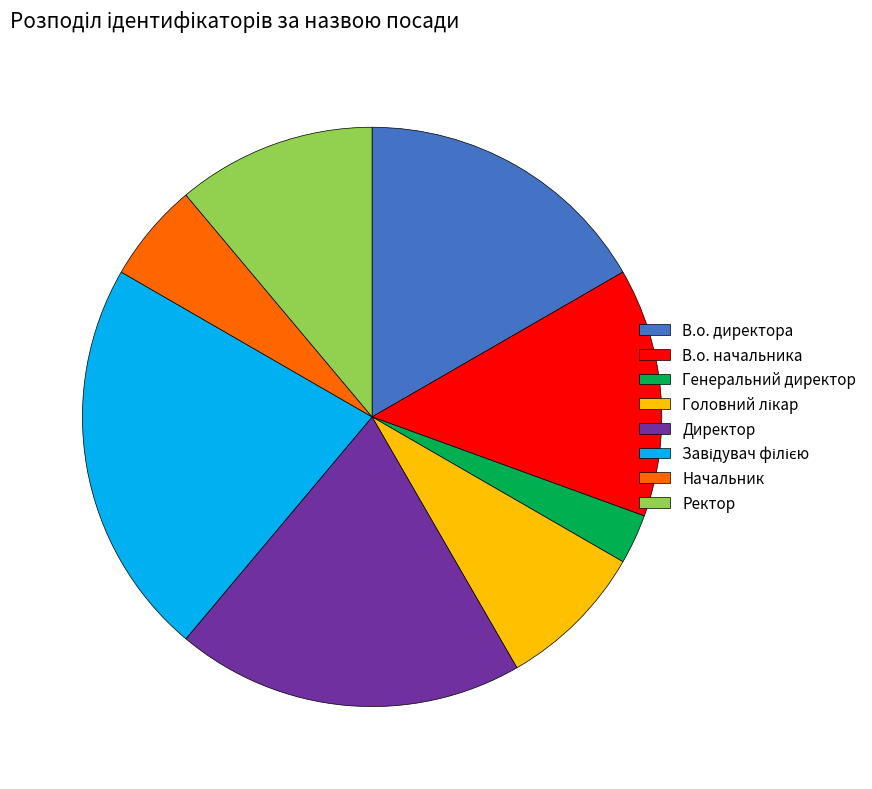

Is there a majority slice in this chart?

No